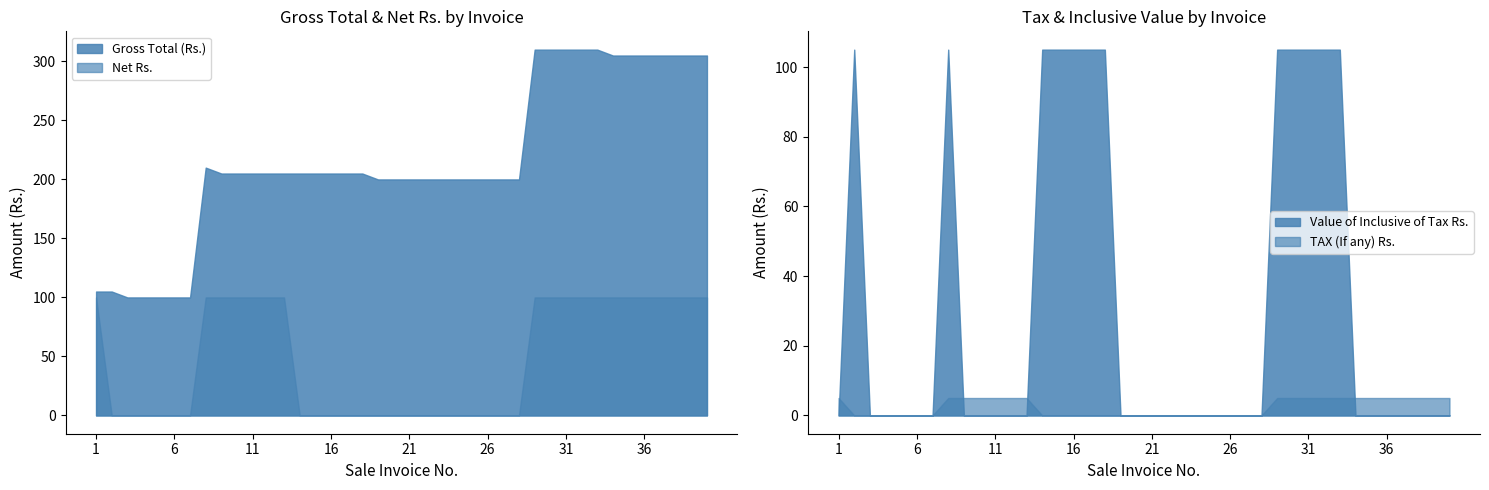

What is the difference between the second highest and second lowest values in the Value of Inclusive of Tax Rs. series?

105